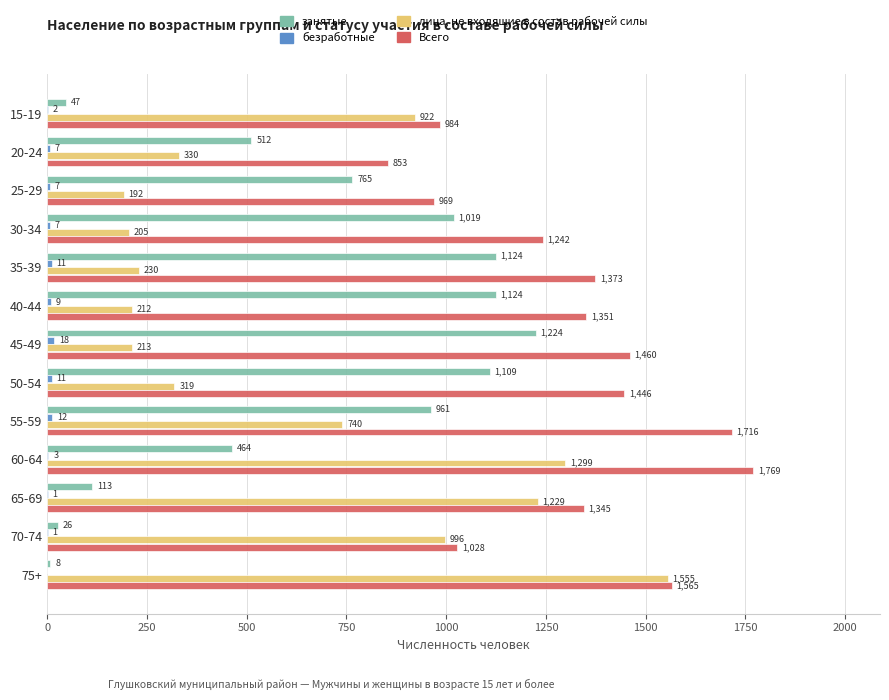

Is it true that занятые equals 1877 at 50-54?

False